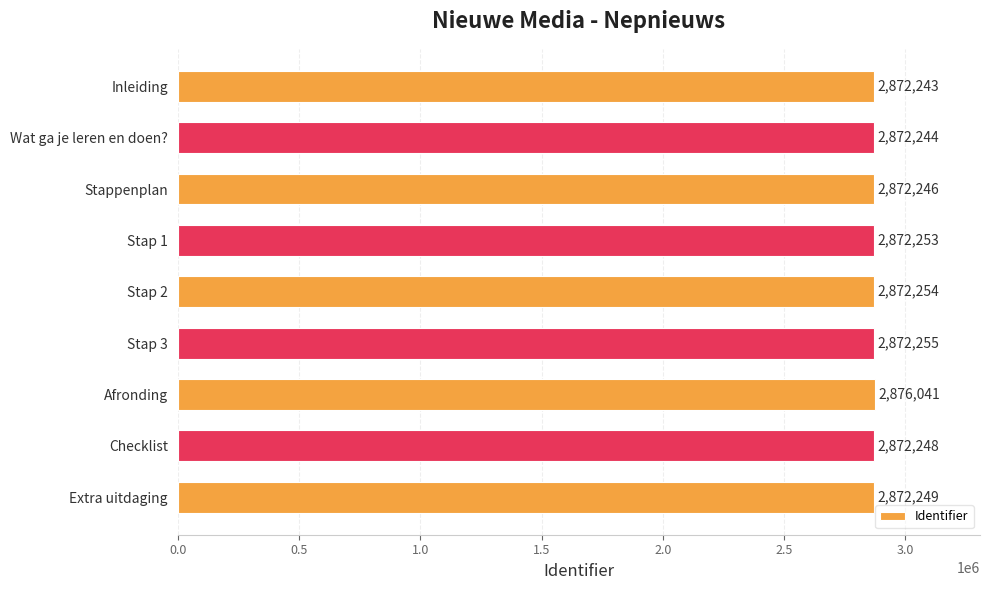

Between Wat ga je leren en doen? and Stap 3, which is larger?

Stap 3